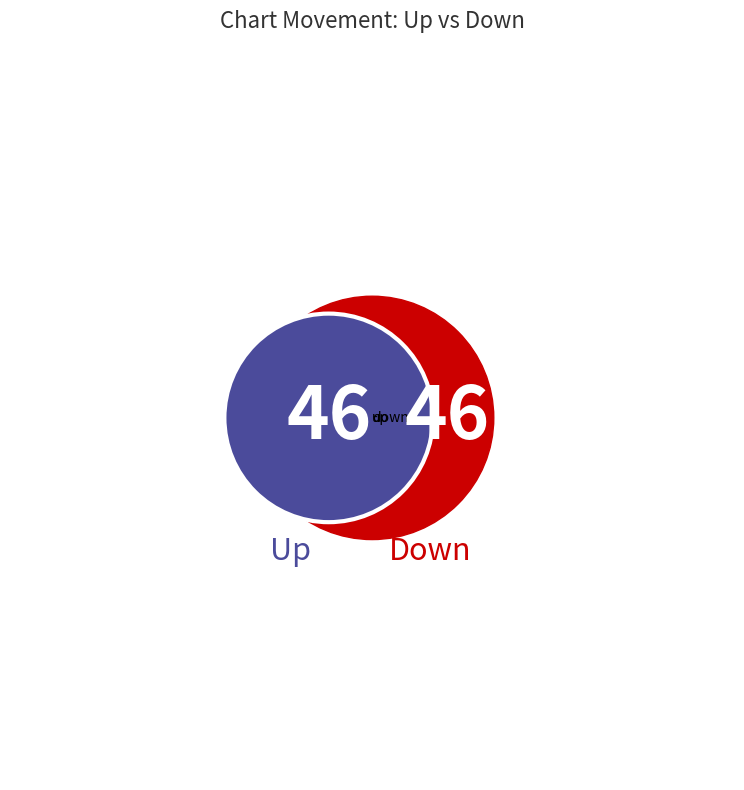

Count the number of slices in the pie.

3